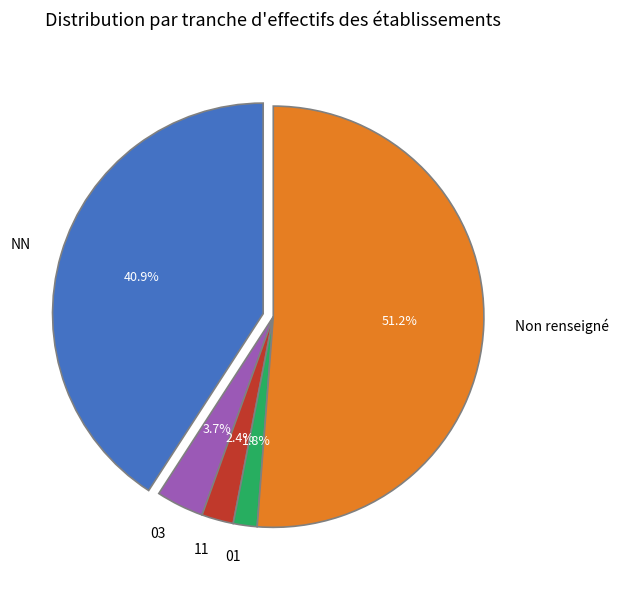

What percentage is the  slice, to the nearest percent?

51%